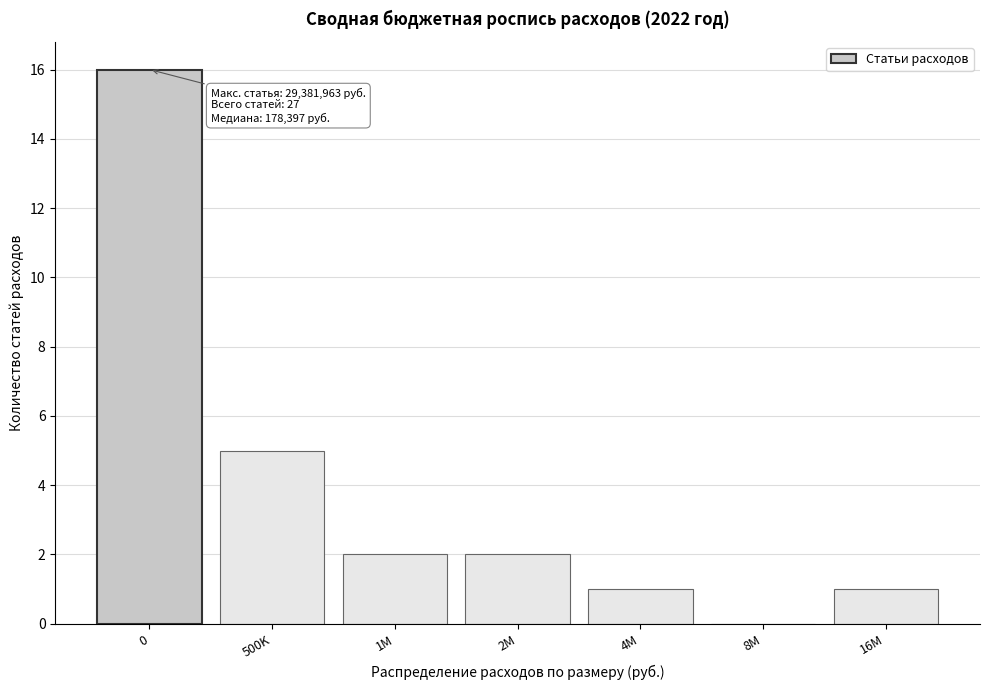

Reading right to left, what are all the values shown in this chart?

16M=1	8M=0	4M=1	2M=2	1M=2	500K=5	0=16